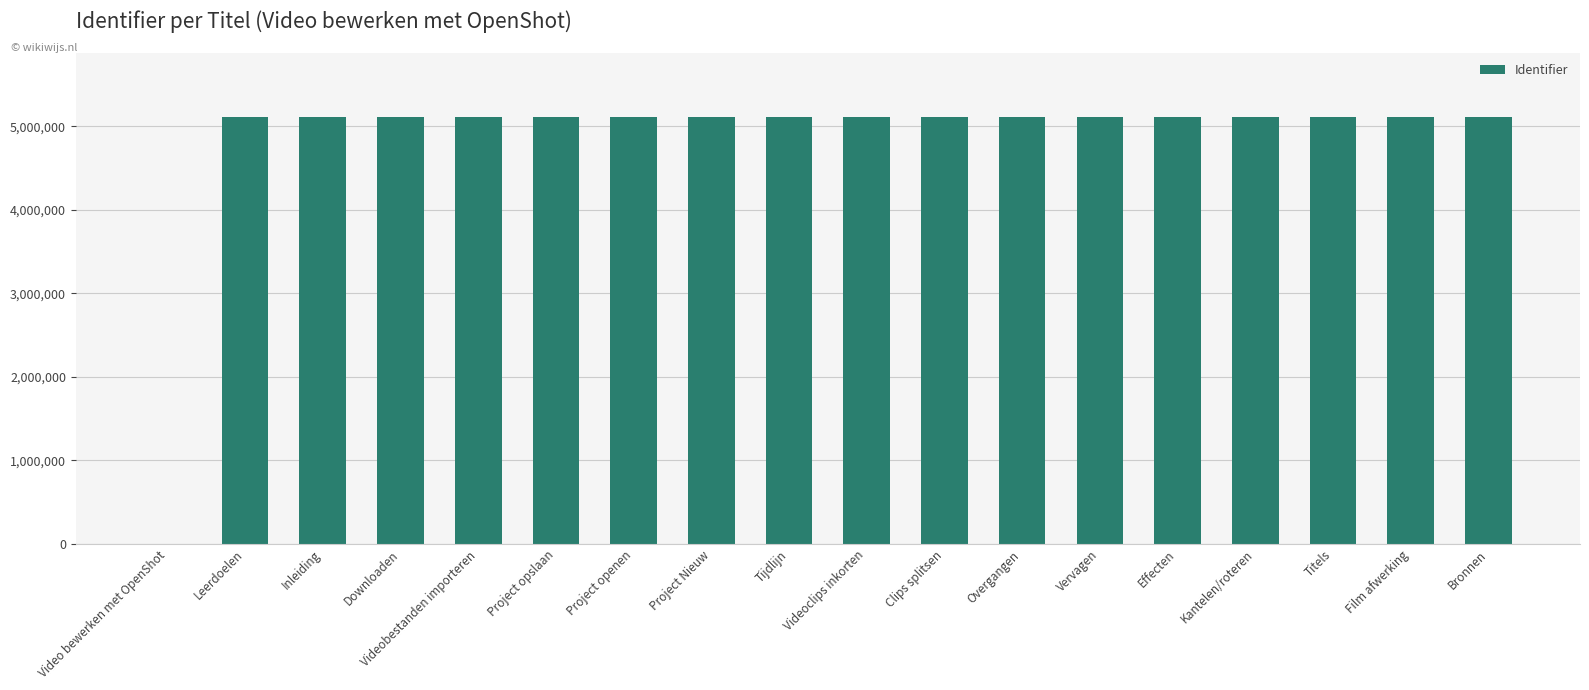

Read the value at Vervagen.

5110277